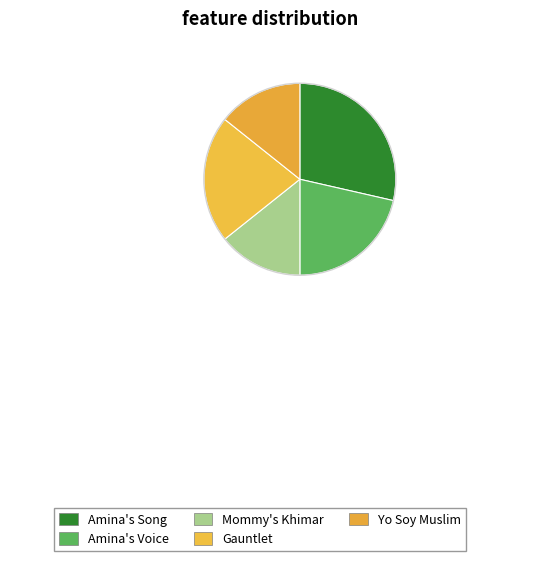

How many segments does this pie chart have?

5